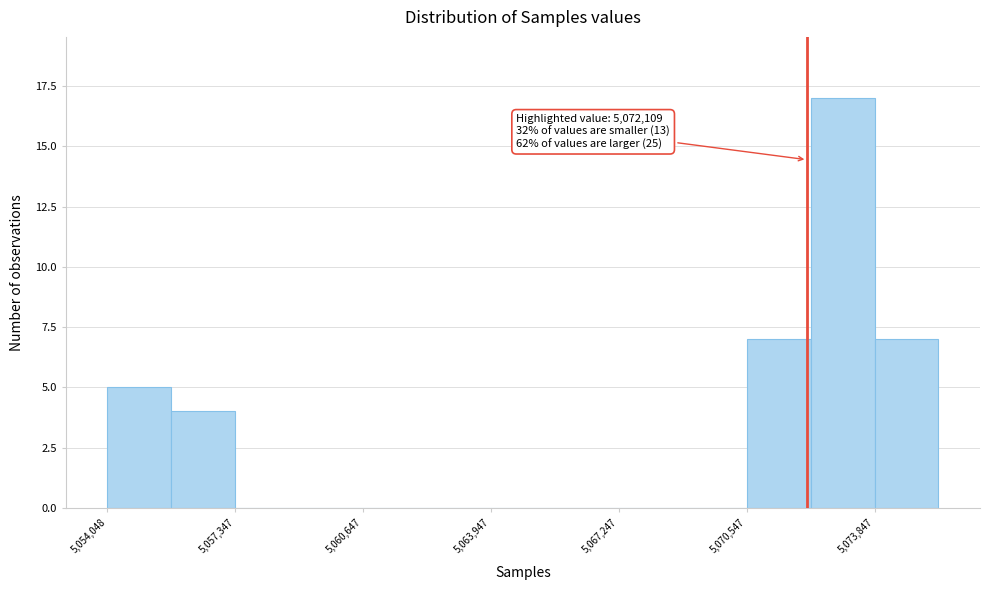

Around what value on the x-axis is the tallest bar? Give the approximate position of its centre, as read against the axis.

5073000